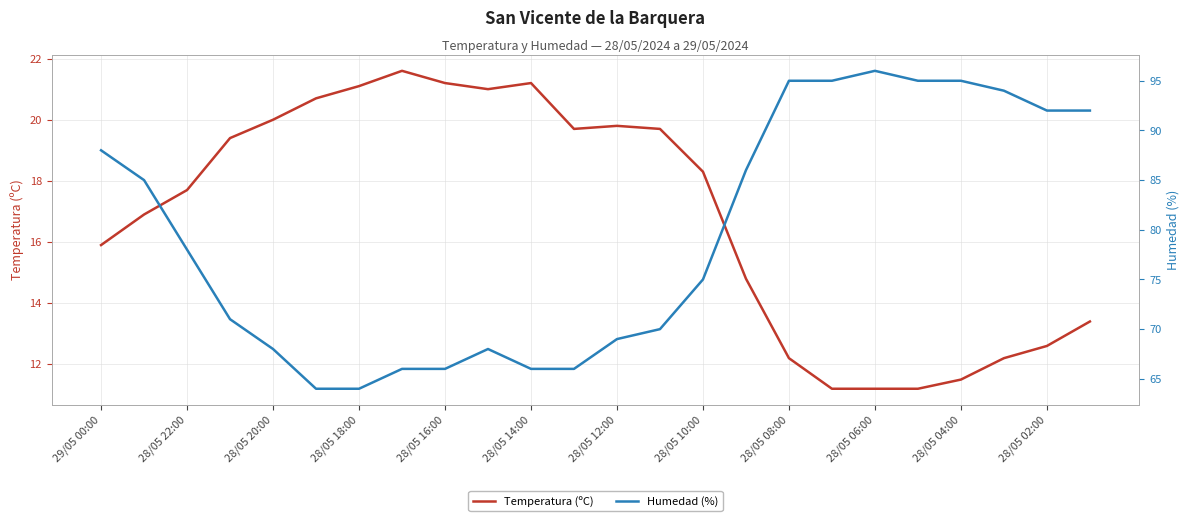

True or false: Temperatura (ºC) has more than 0 points higher than both neighbors.

True